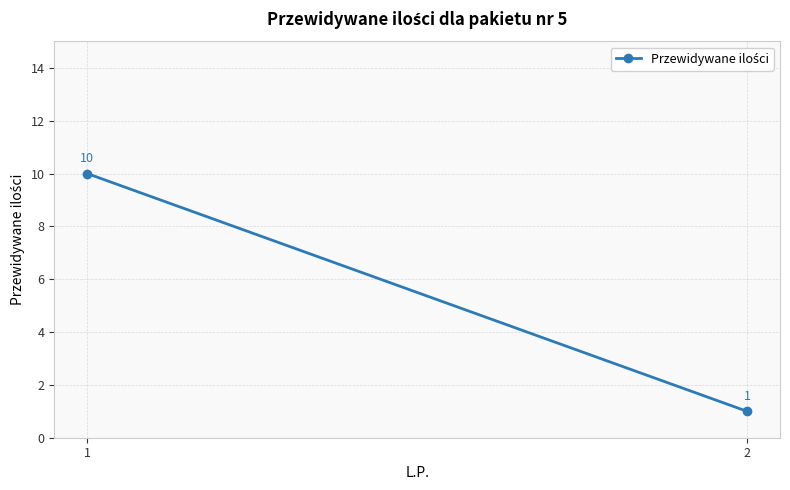

What value does the data have at 2?

1